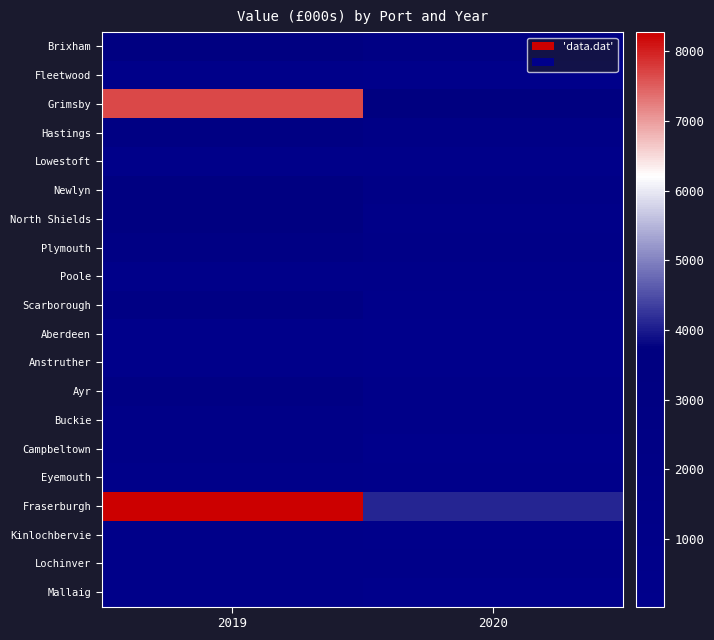

What is the greatest value displayed?

8275.0